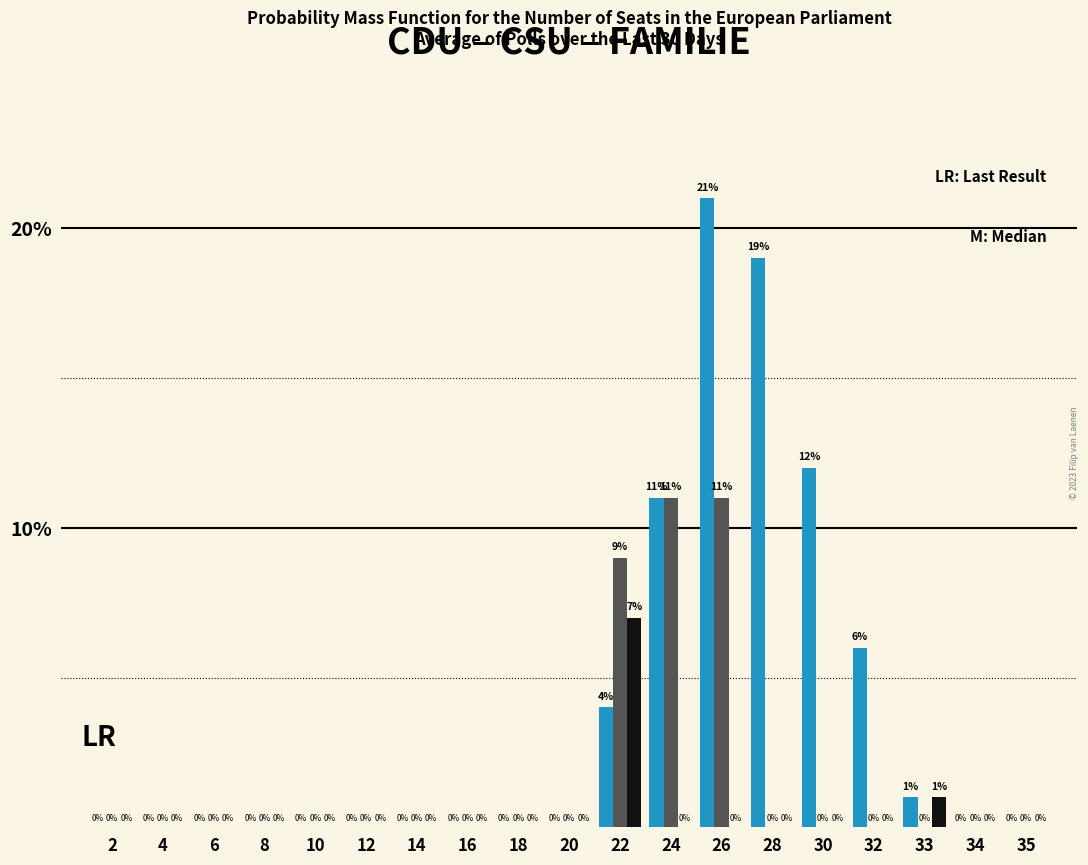

What is the total value across all series at 22?

20